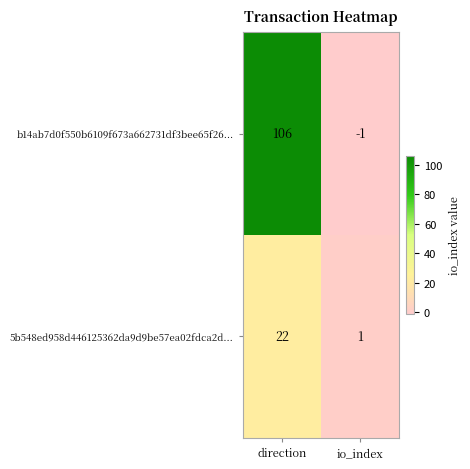

What is the sum of the b14ab7d0f550b6109f673a662731df3bee65f26... values at direction and io_index?

105